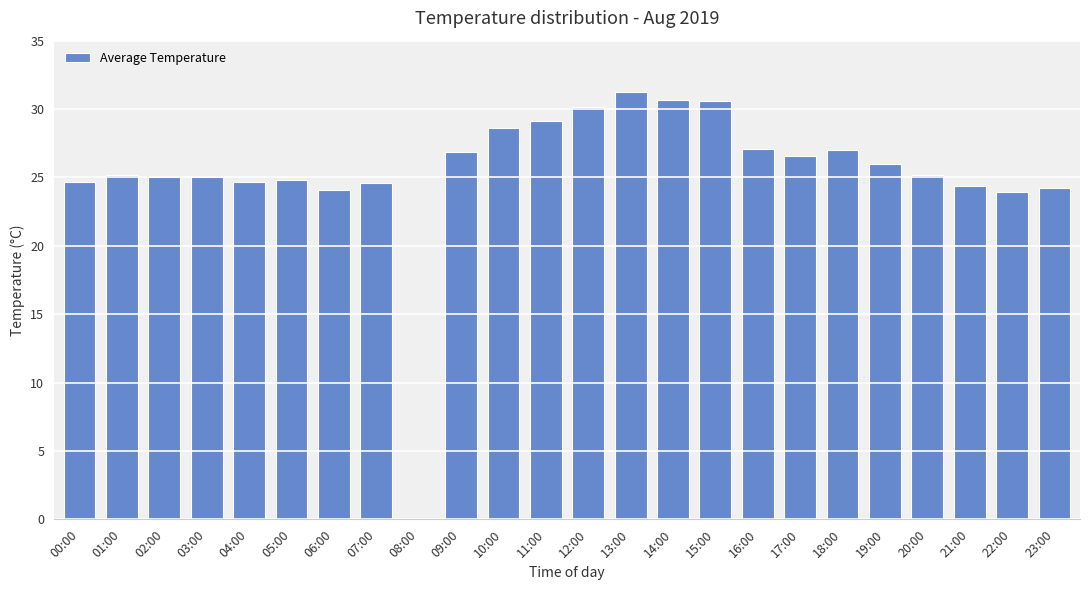

The chart shows a value of 12.0 at 07:00. True or false?

False